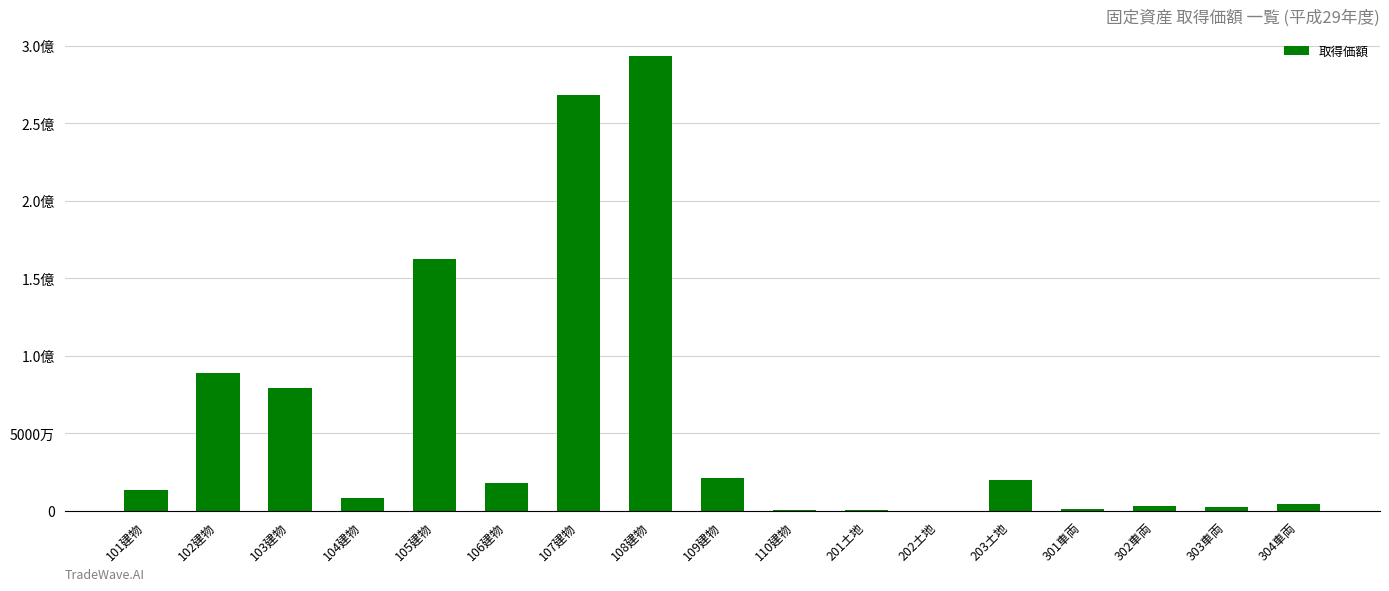

Are the bars horizontal?

No